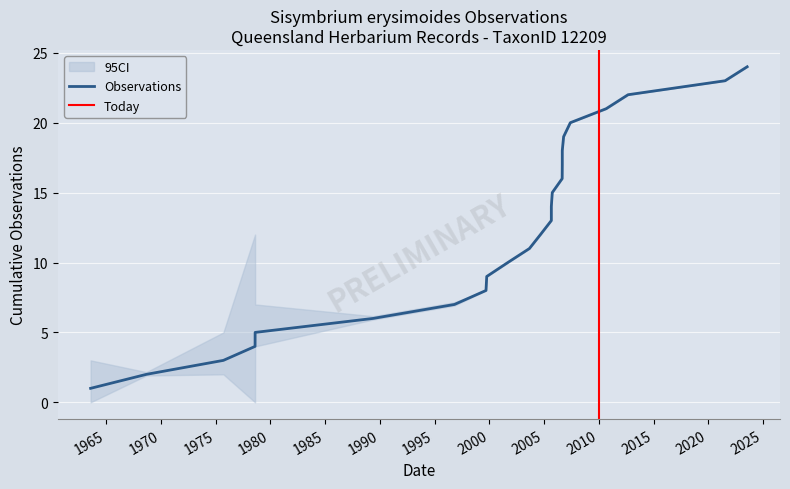

The chart shows a value of 3 at 2006-08-27. True or false?

False